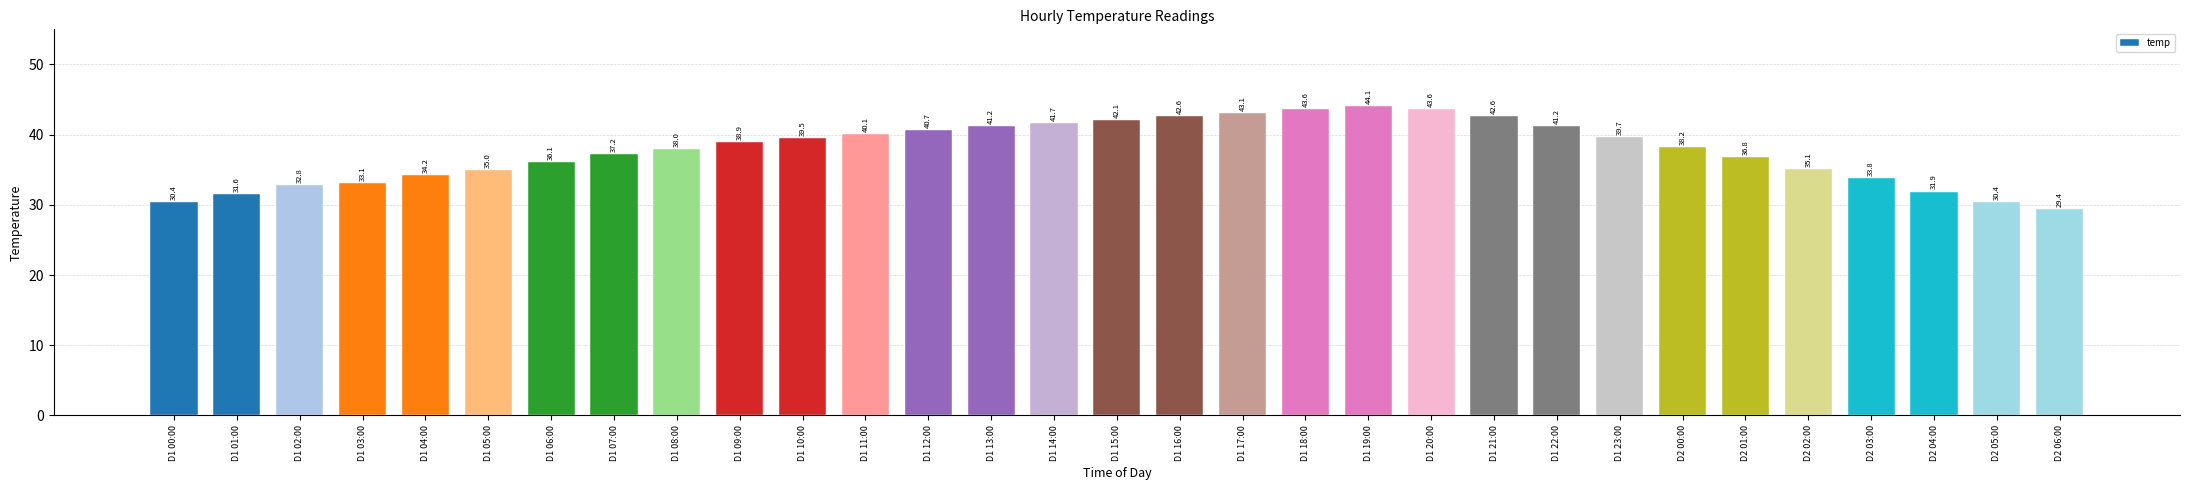

What is the change in value from D1 13:00 to D2 03:00?

-7.4